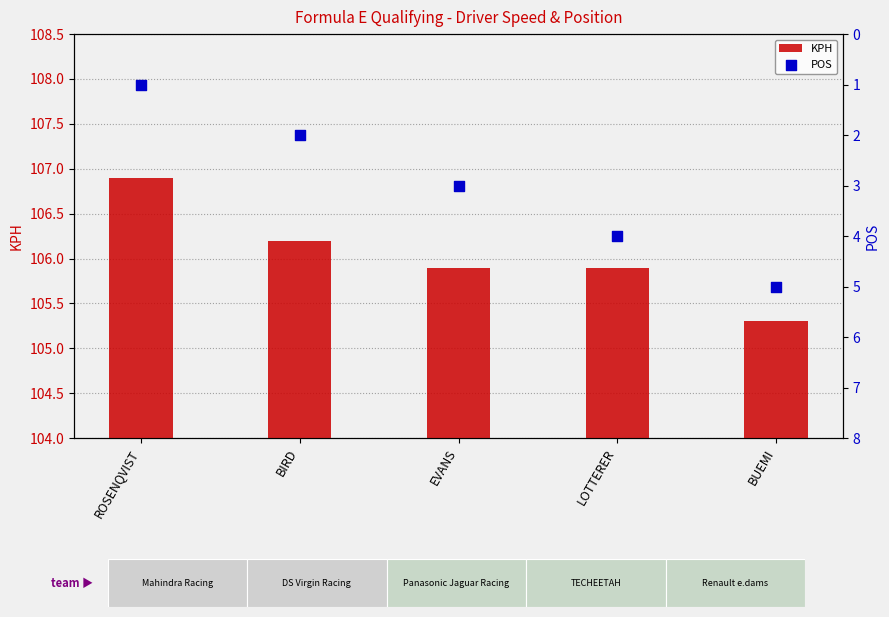

Is the value of POS at EVANS greater than the value of KPH at EVANS?

No